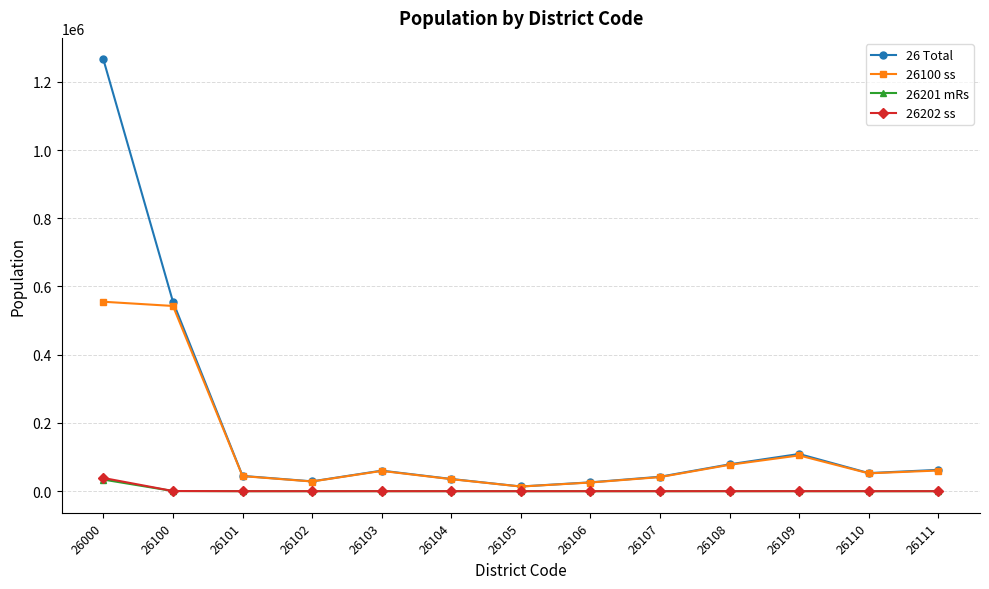

True or false: 26201 mRs and 26 Total cross at least once.

False